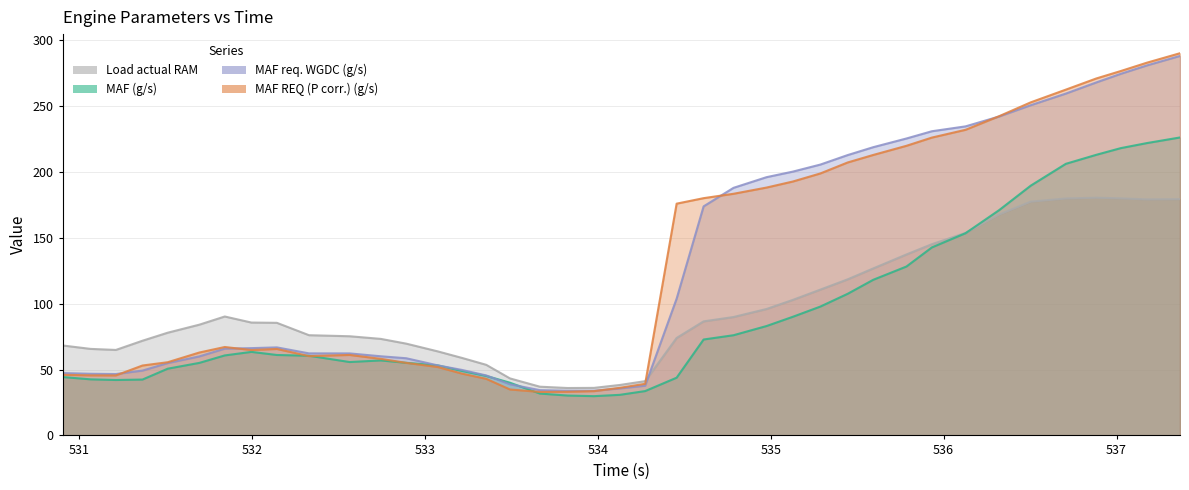

At which category does the chart reach its peak across all series?

537.367